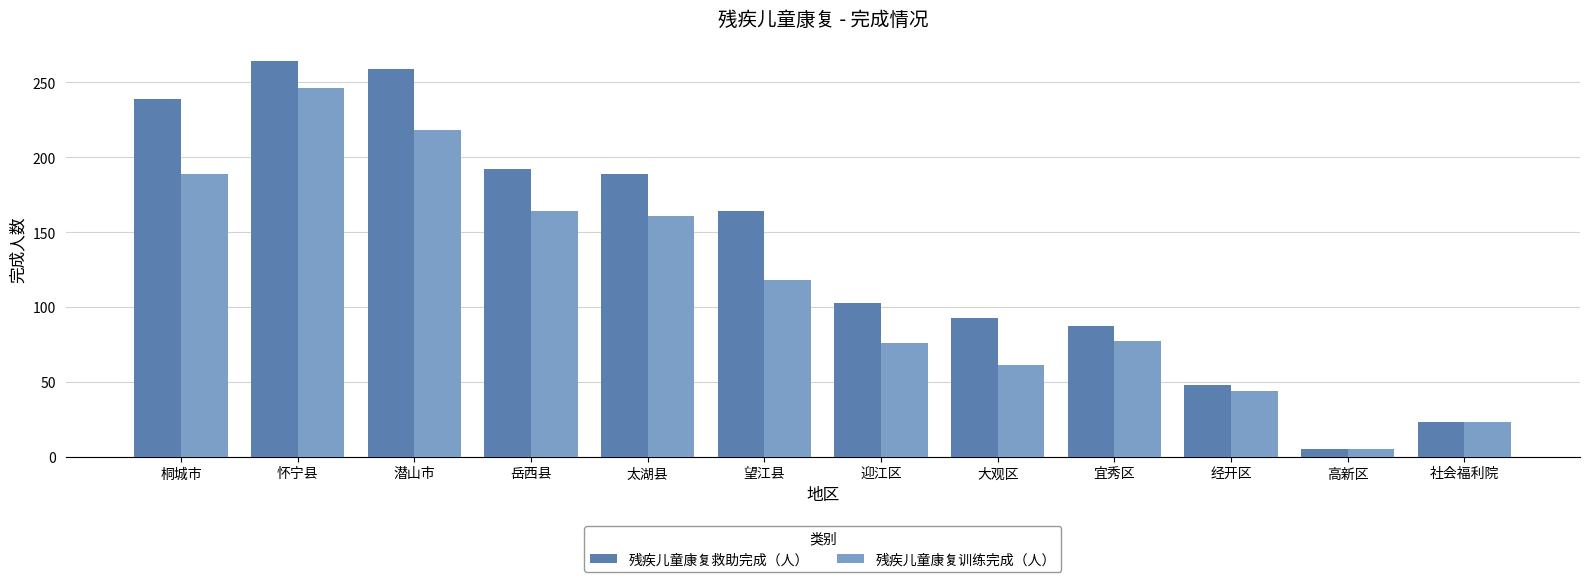

Where is 残疾儿童康复训练完成（人） nearest to the value 125?

望江县